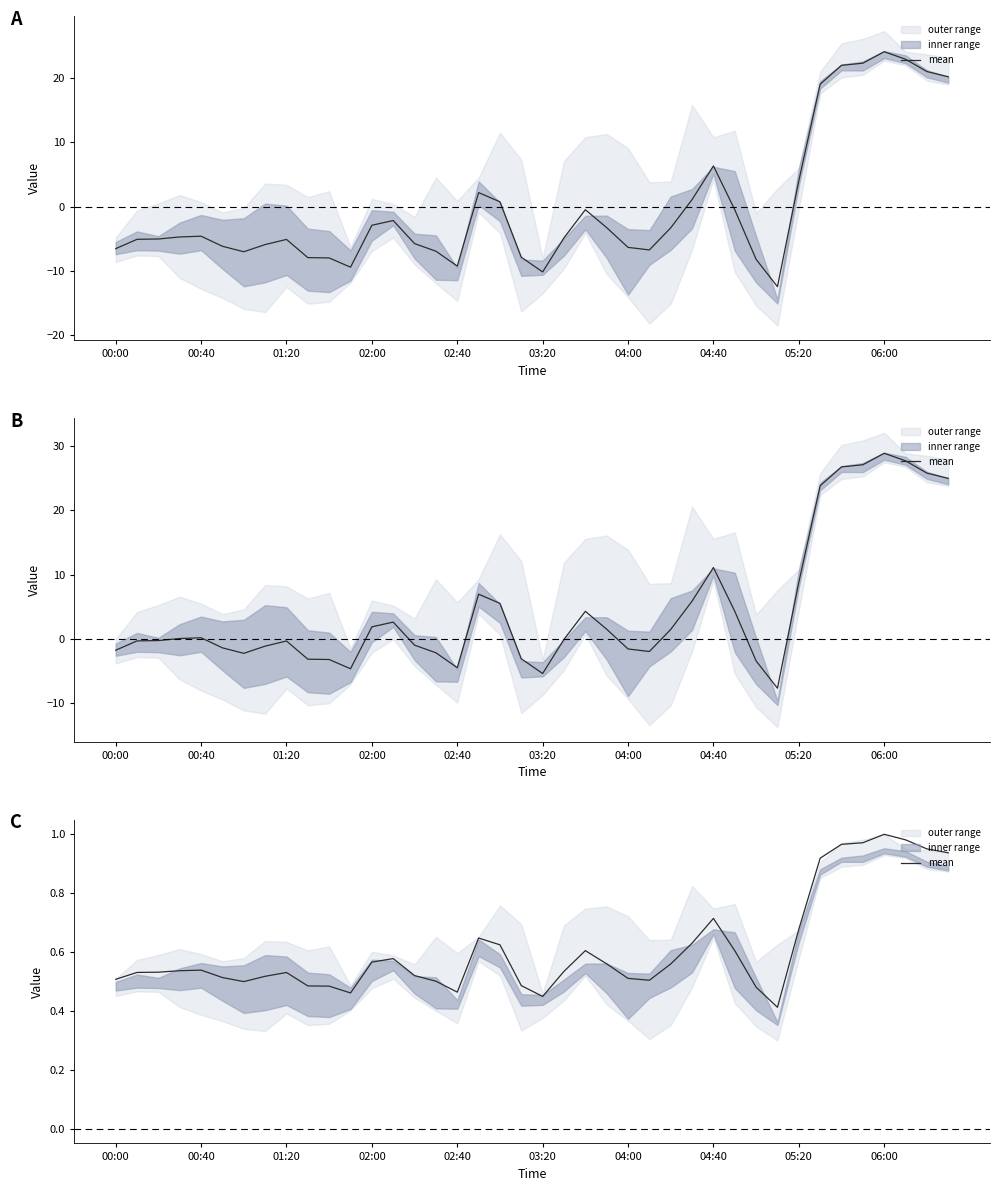

What position from the right is 39?

1